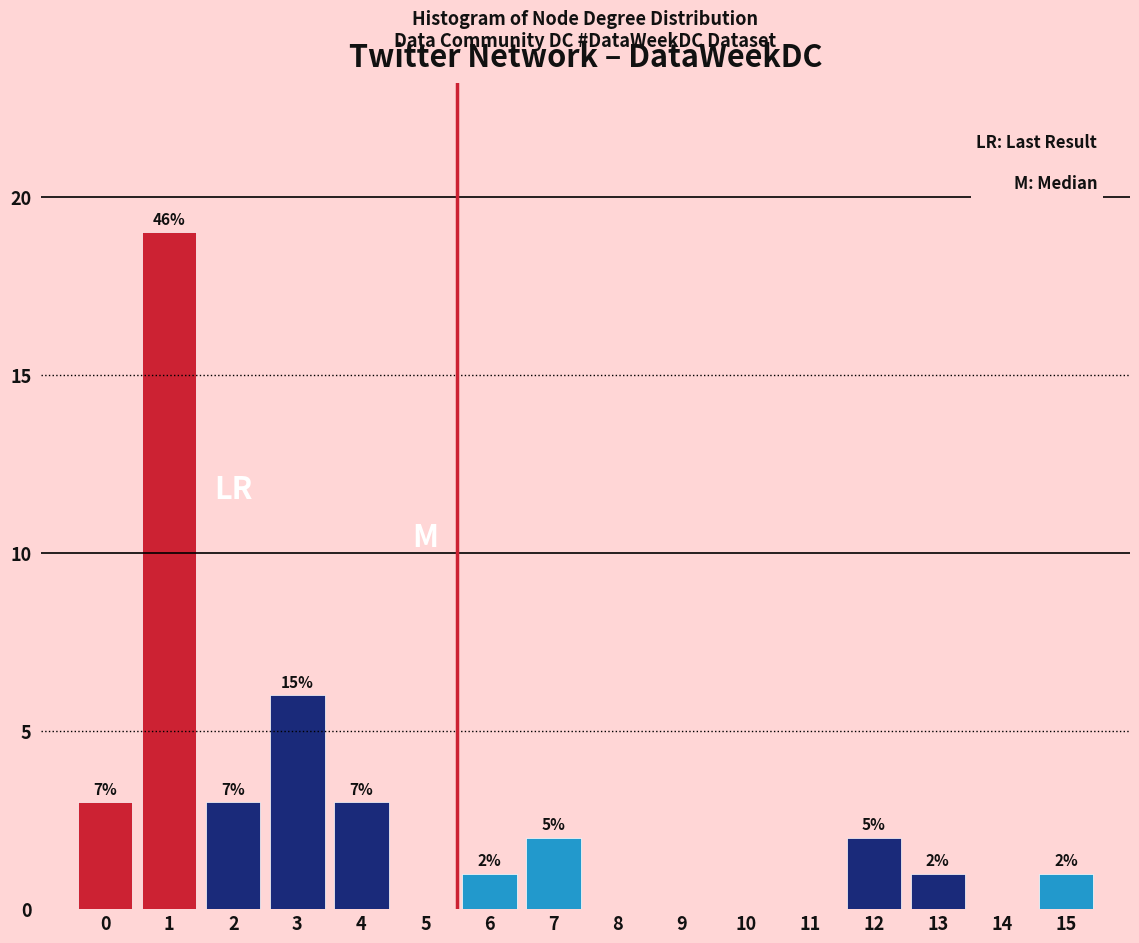

Are the bars horizontal?

No